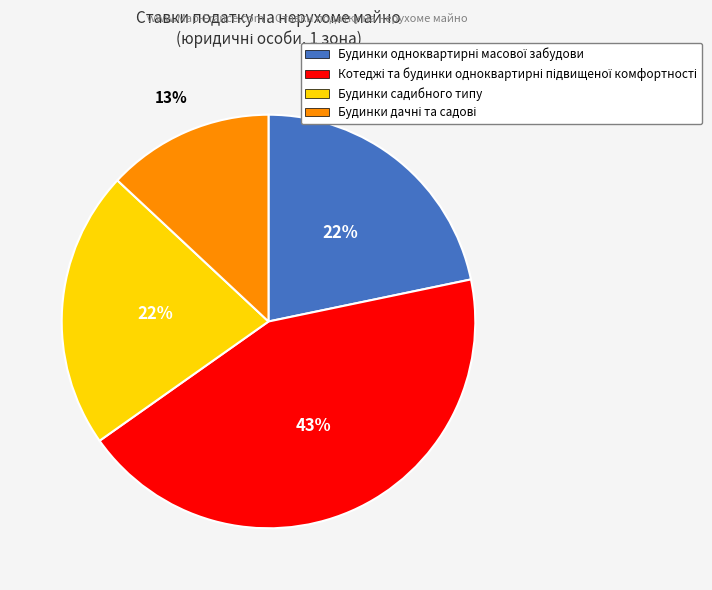

To the nearest percent, what is the difference between the largest and smallest slice percentages?

30%